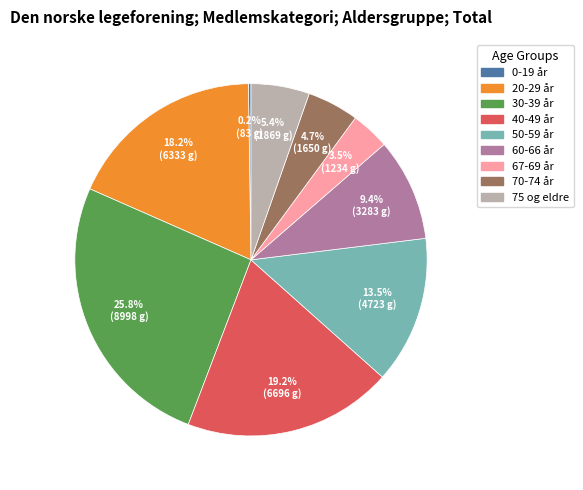

To the nearest percent, what is the difference between the largest and smallest slice percentages?

26%